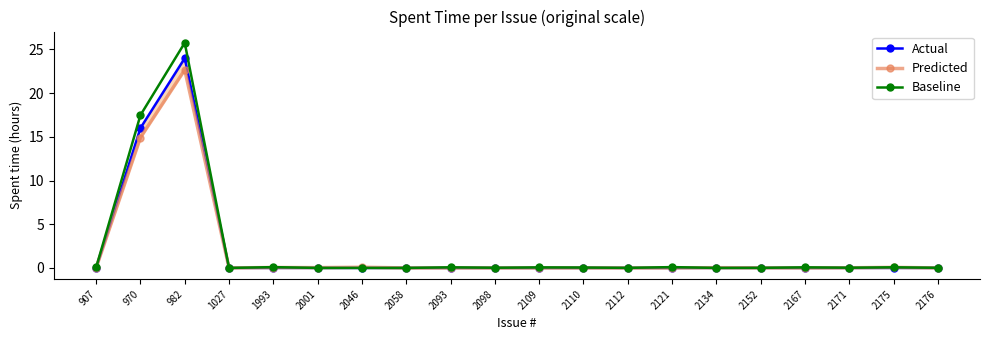

Where is the first local maximum for Predicted?

982